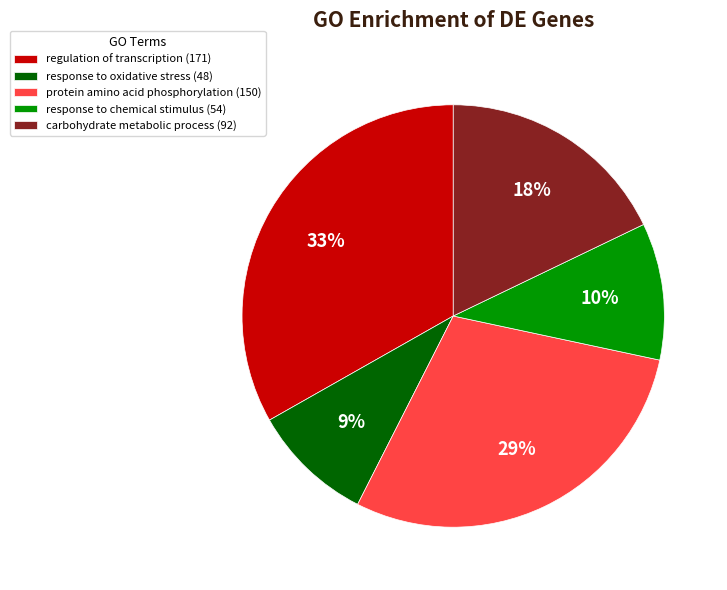

Count the number of slices in the pie.

5